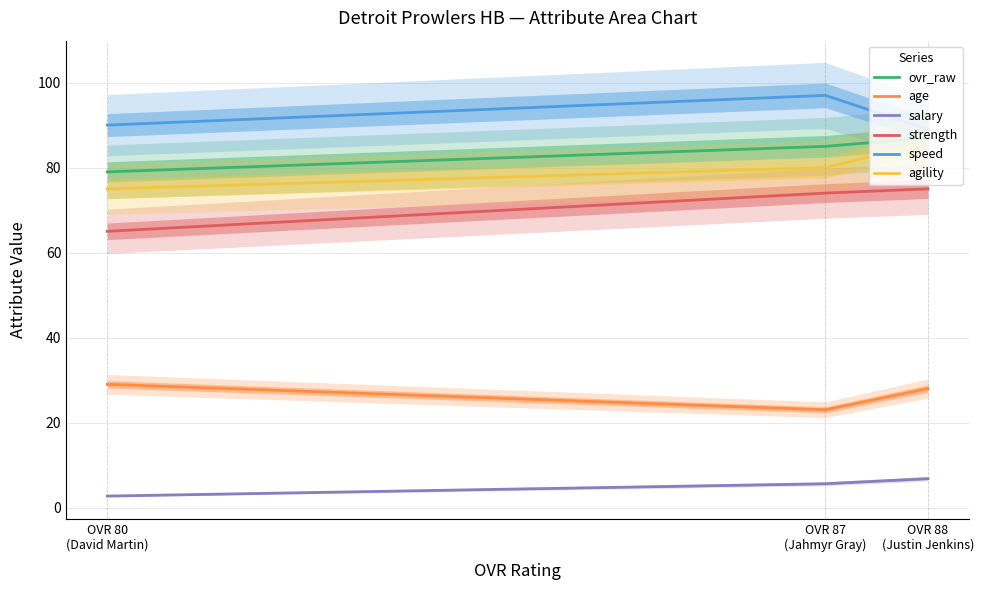

Reading left to right, what are all the values shown in this chart?

ovr_raw: OVR 80
(David Martin)=79.0	OVR 87
(Jahmyr Gray)=85.0	OVR 88
(Justin Jenkins)=87.0
age: OVR 80
(David Martin)=29.0	OVR 87
(Jahmyr Gray)=23.0	OVR 88
(Justin Jenkins)=28.0
salary: OVR 80
(David Martin)=2.7	OVR 87
(Jahmyr Gray)=5.6	OVR 88
(Justin Jenkins)=6.8
strength: OVR 80
(David Martin)=65.0	OVR 87
(Jahmyr Gray)=74.0	OVR 88
(Justin Jenkins)=75.0
speed: OVR 80
(David Martin)=90.0	OVR 87
(Jahmyr Gray)=97.0	OVR 88
(Justin Jenkins)=89.0
agility: OVR 80
(David Martin)=75.0	OVR 87
(Jahmyr Gray)=80.0	OVR 88
(Justin Jenkins)=86.0